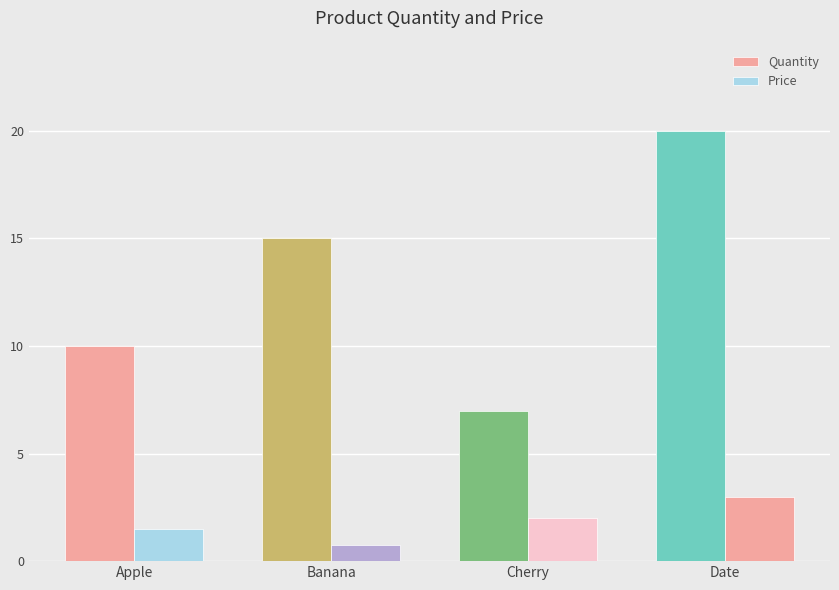

At which category is the sum across all series the highest?

Date